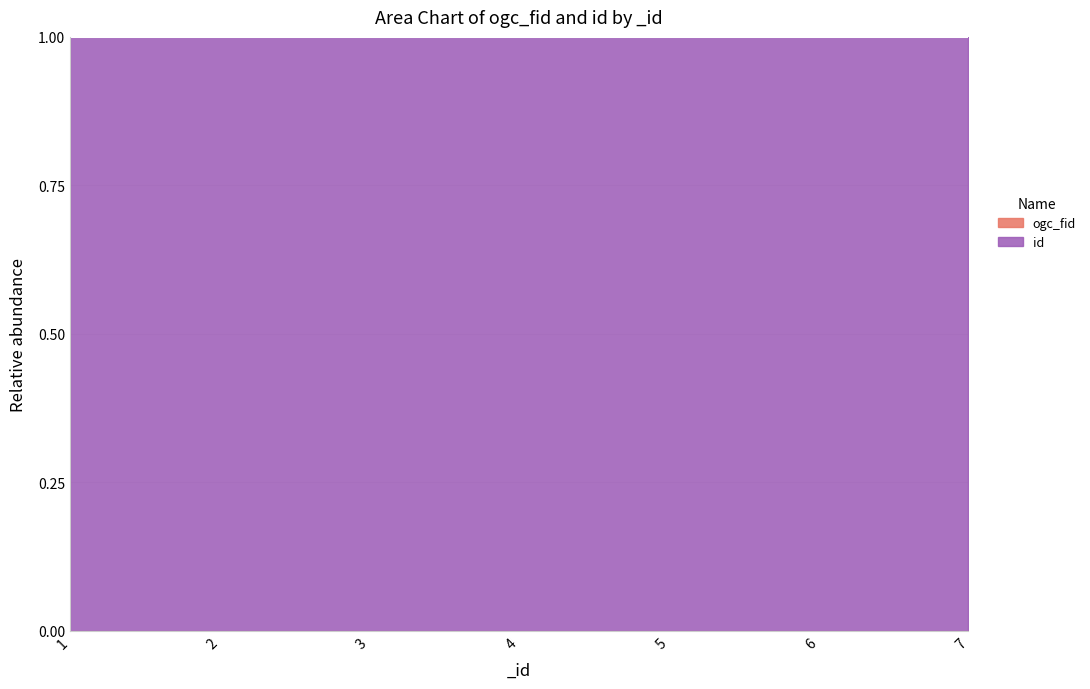

Which category has the highest value across all series?

7